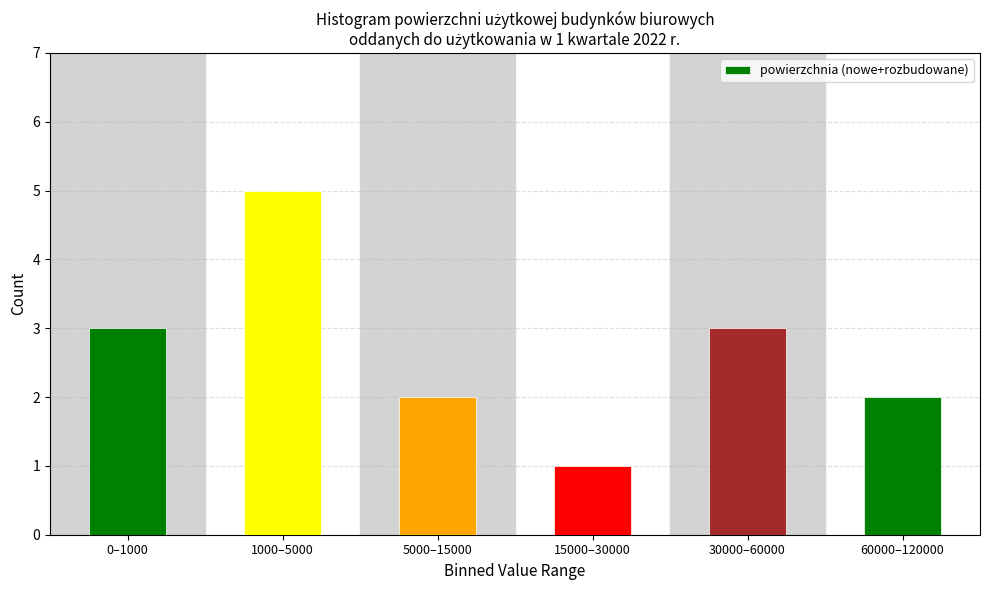

Reading right to left, what are all the values shown in this chart?

60000–120000=2	30000–60000=3	15000–30000=1	5000–15000=2	1000–5000=5	0–1000=3